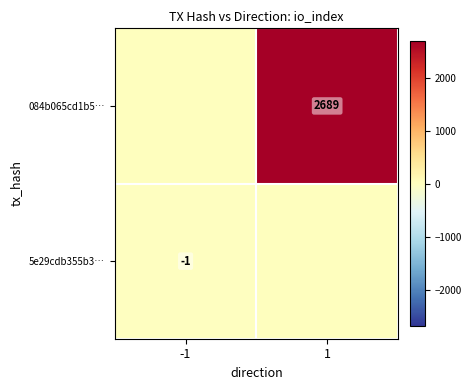

True or false: 084b065cd1b5… has a value of 4769 at 1.

False